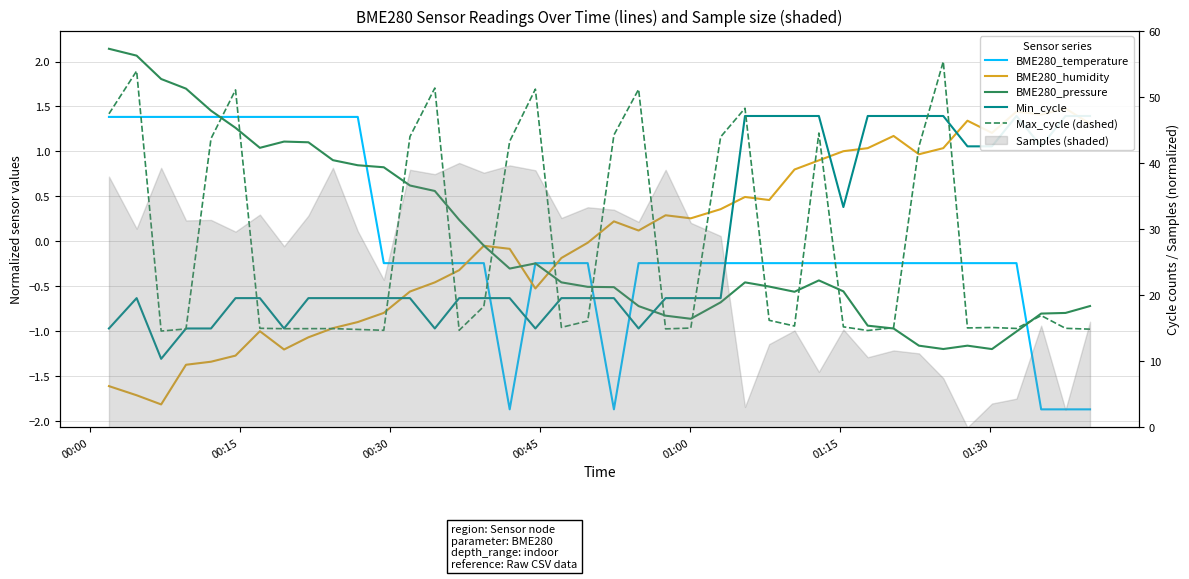

Is this an area chart (filled region under the line)?

No